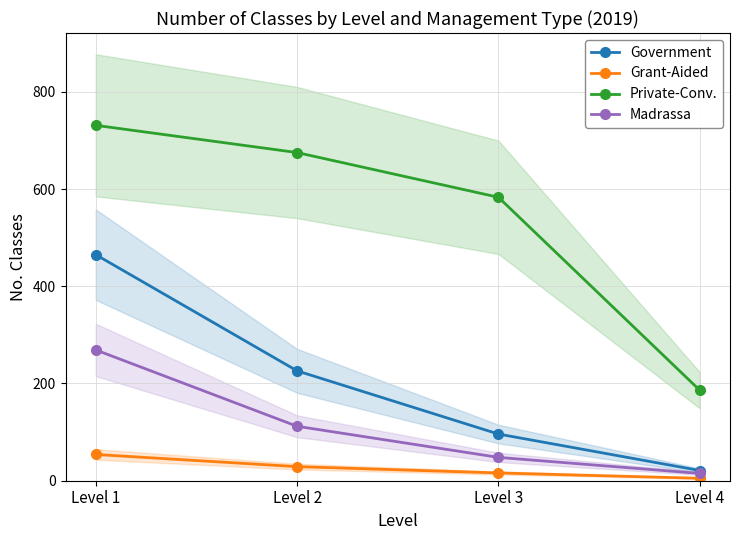

At which category is the sum across all series the highest?

Level 1